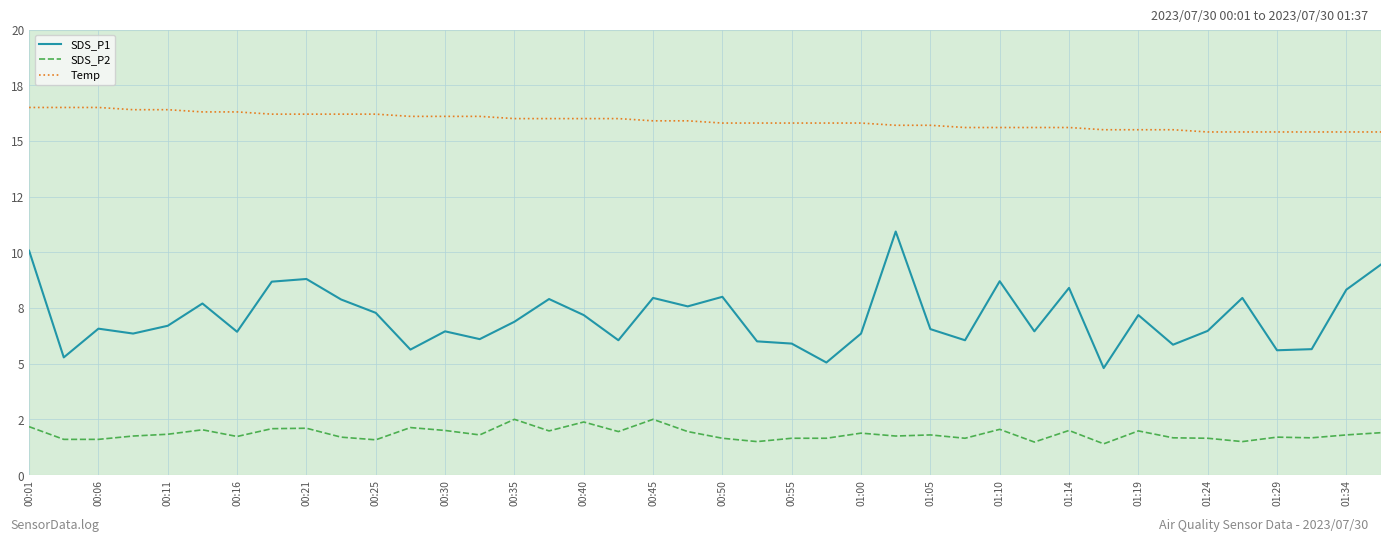

Does the chart have visible grid lines?

Yes